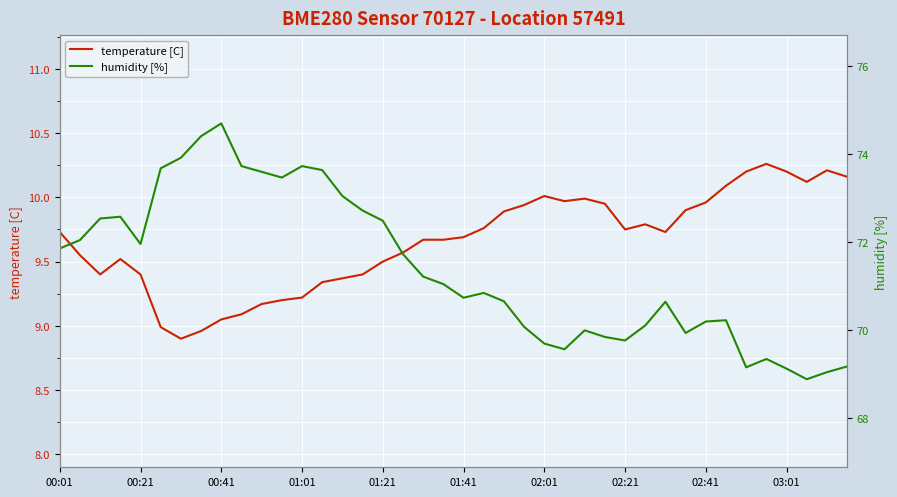

At 26, list the series in order from smallest to largest.

temperature [C], humidity [%]